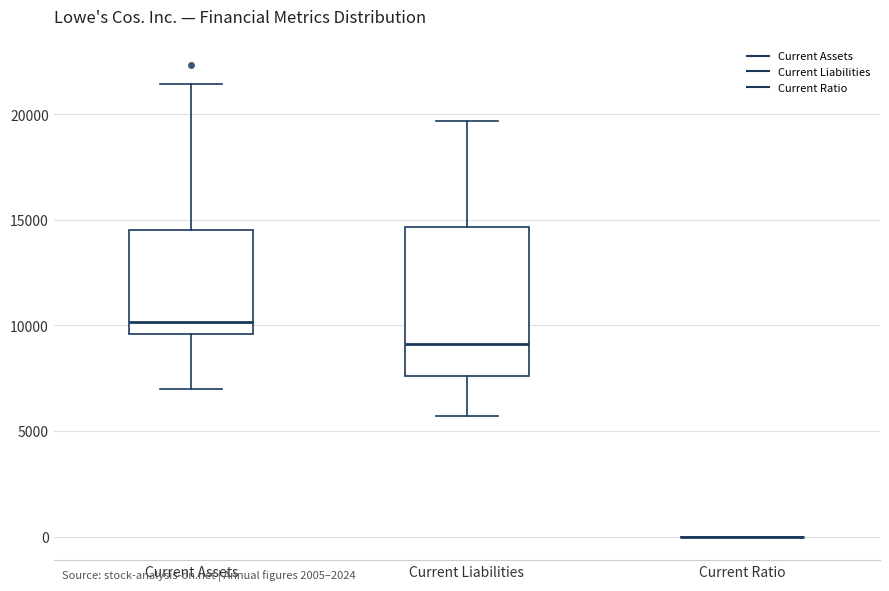

Reading left to right, read every box against the y-axis: the position of its median line, the range the box covers, and the ends of its whiskers. The values are not printed on the chart, so give them approximately, as read against the axis.

Current Assets: median 10000, box 9500 to 14500, whiskers 7000 to 21500
Current Liabilities: median 9000, box 7500 to 14500, whiskers 5500 to 19500
Current Ratio: box collapsed to a line at 0, whiskers 0 to 0